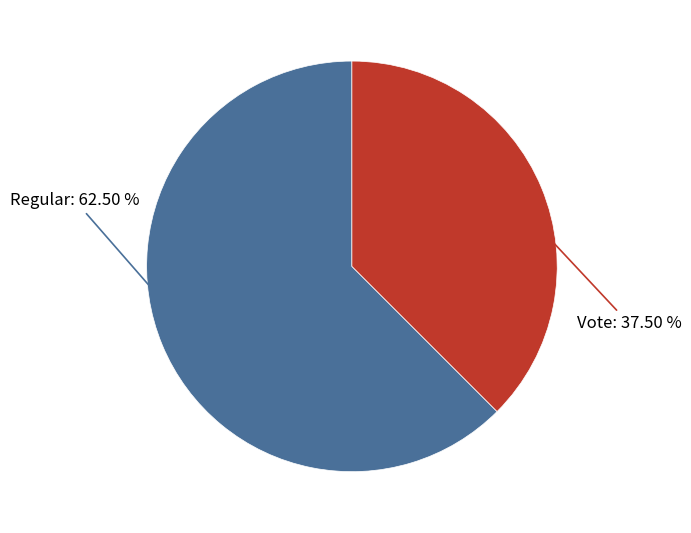

Which category accounts for the majority?

Regular